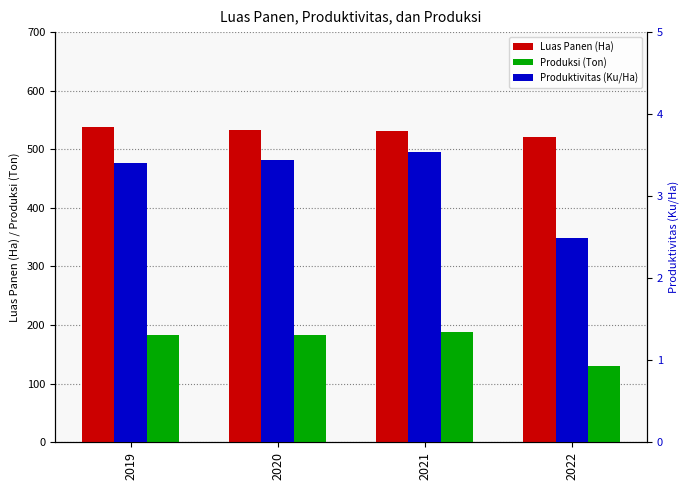

Rank the series by their maximum value, from lowest to highest.

Produktivitas (Ku/Ha), Produksi (Ton), Luas Panen (Ha)